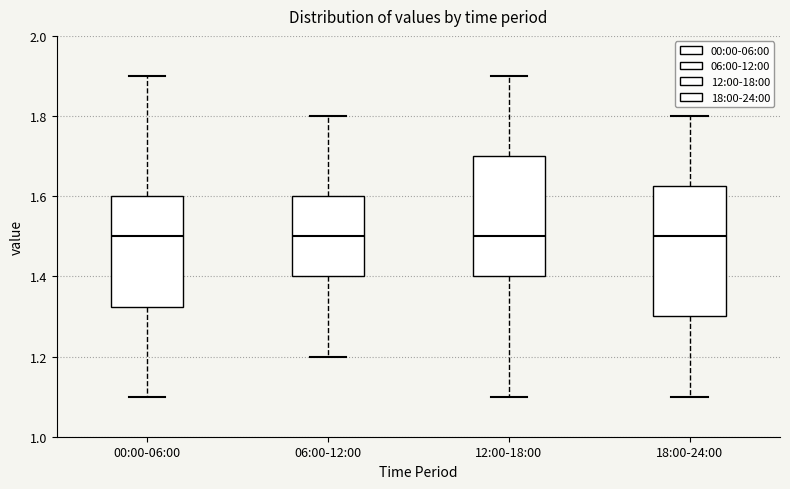

Where is the lower edge of the box for 06:00-12:00 on the y-axis? The values are not printed on the chart, so give them approximately, as read against the axis.

1.40